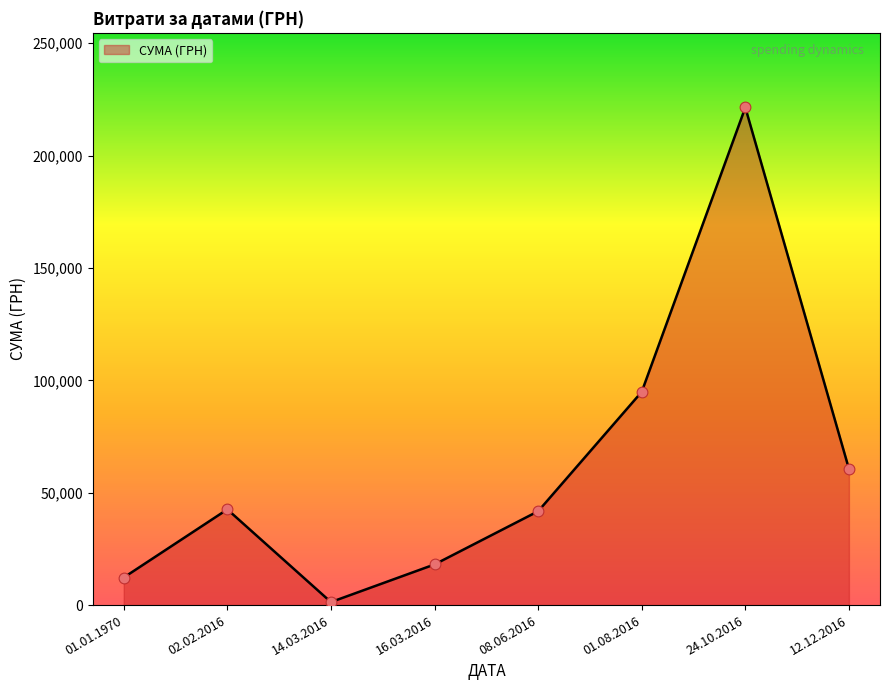

What is the ratio of the value at 08.06.2016 to the value at 24.10.2016?

0.2